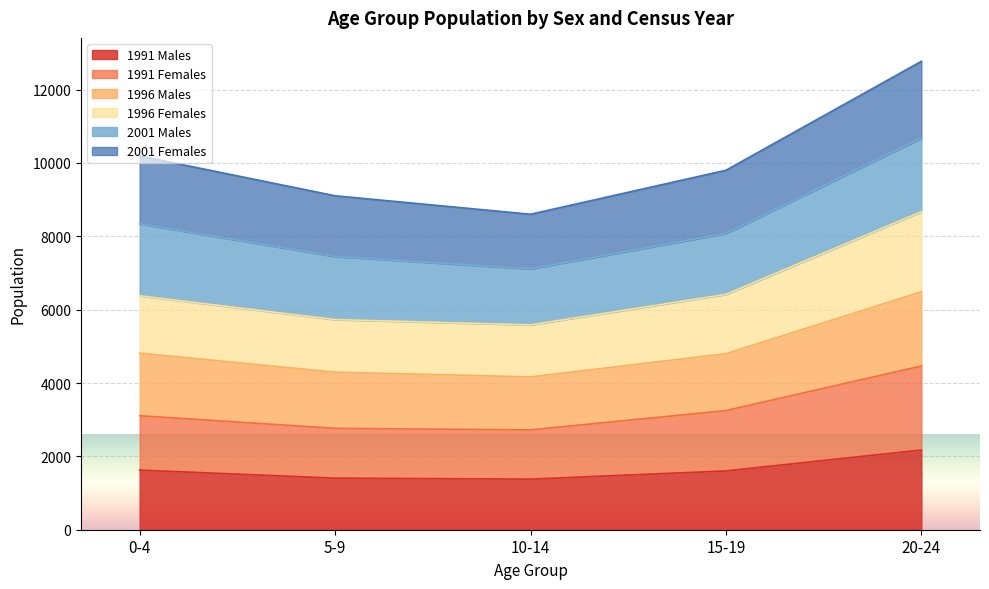

Which category has the highest value in the 1991 Males series?

20-24